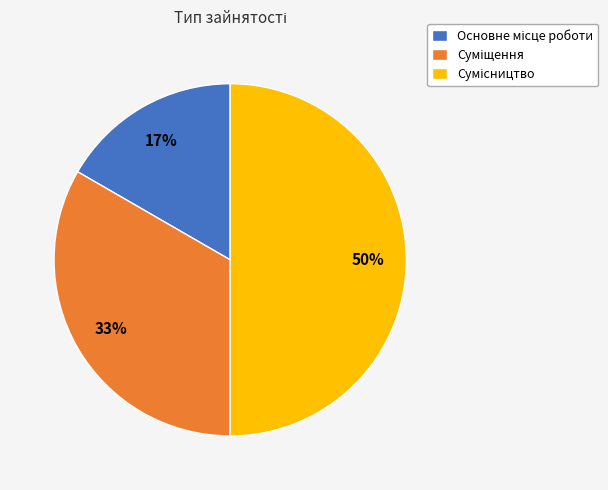

To the nearest percent, what is the average slice percentage?

33%